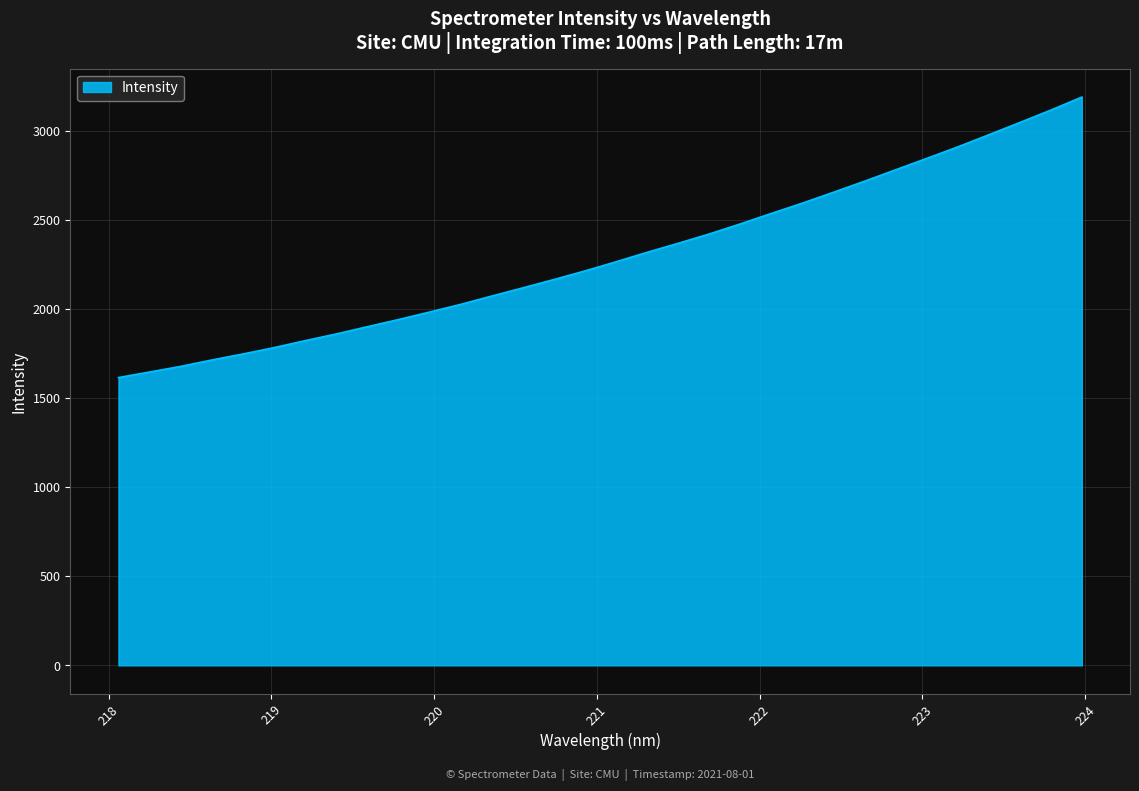

What is the greatest value displayed?

3188.9